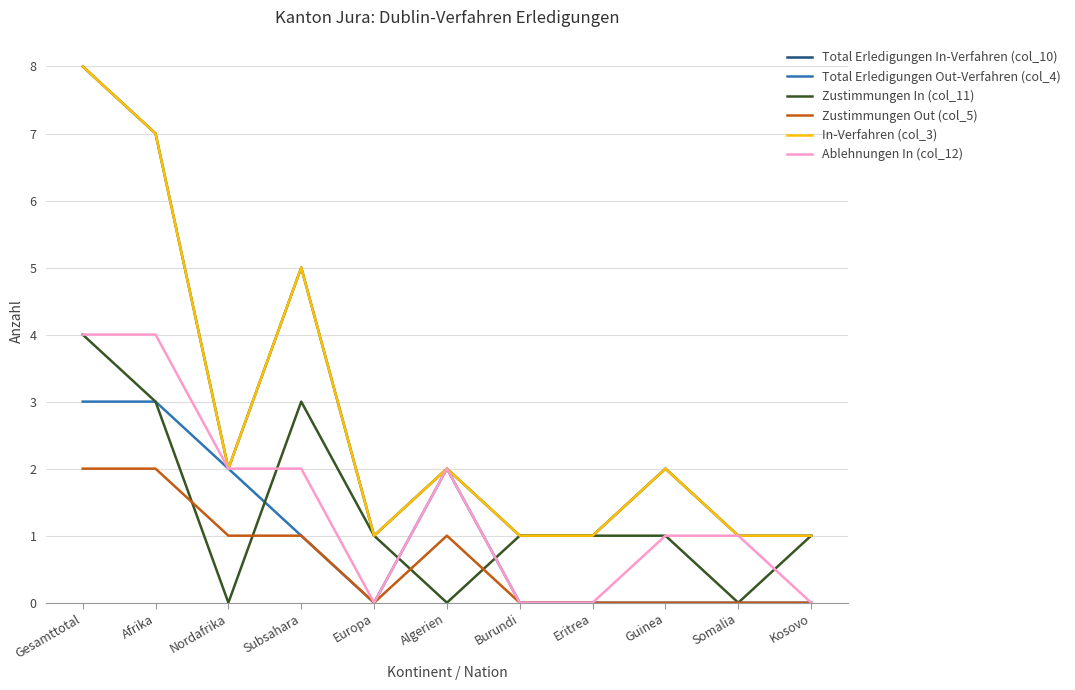

Does the chart display data point markers on the line(s)?

No